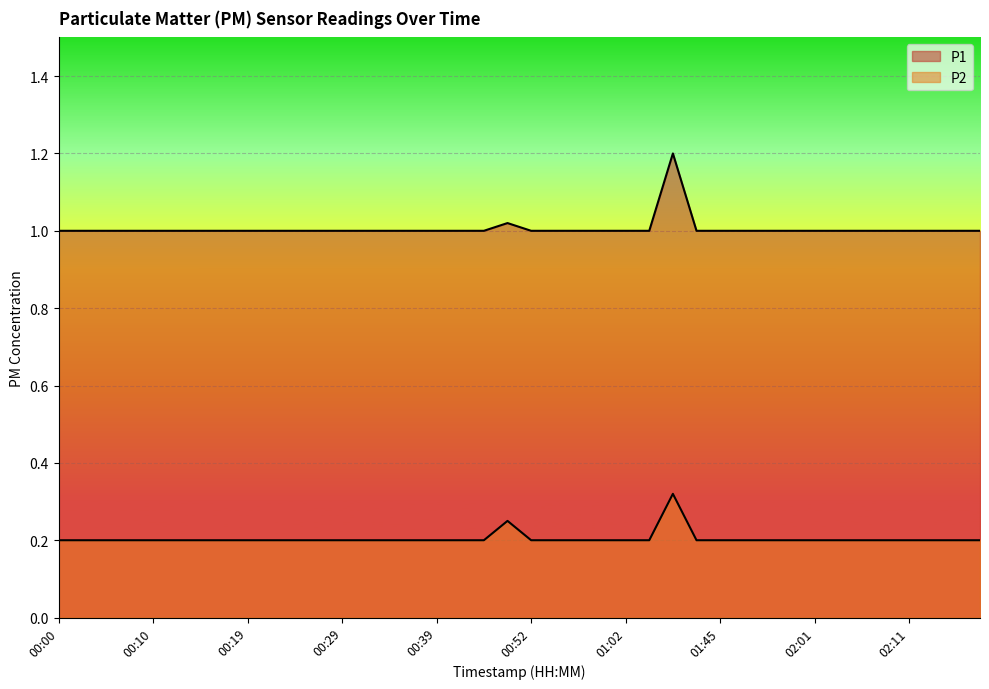

Reading right to left, extract all data points from this chart.

P1: 1.0	1.0	1.0	1.0	1.0	1.0	1.0	1.0	1.0	1.0	1.0	1.0	1.0	1.2	1.0	1.0	1.0	1.0	1.0	1.0	1.0	1.0	1.0	1.0	1.0	1.0	1.0	1.0	1.0	1.0	1.0	1.0	1.0	1.0	1.0	1.0	1.0	1.0	1.0	1.0
P2: 0.2	0.2	0.2	0.2	0.2	0.2	0.2	0.2	0.2	0.2	0.2	0.2	0.2	0.3	0.2	0.2	0.2	0.2	0.2	0.2	0.2	0.2	0.2	0.2	0.2	0.2	0.2	0.2	0.2	0.2	0.2	0.2	0.2	0.2	0.2	0.2	0.2	0.2	0.2	0.2